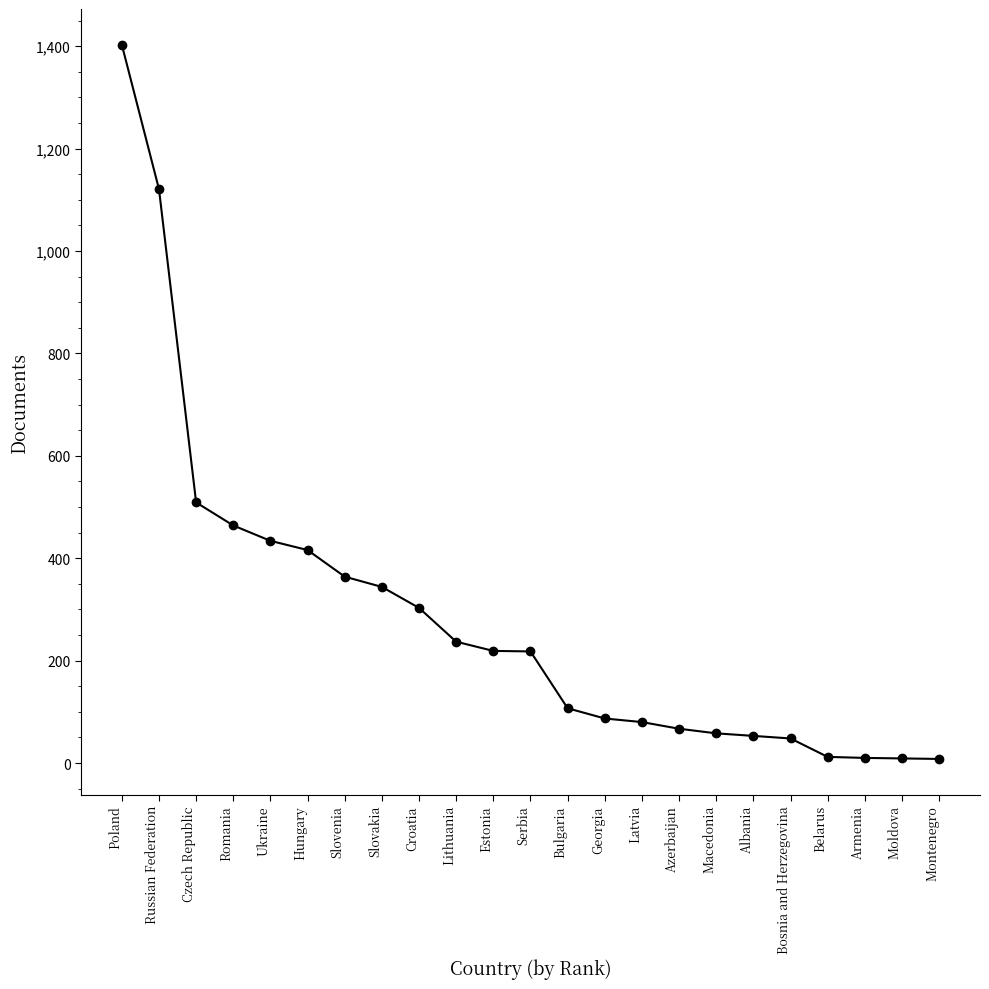

At which label is the value closest to 705?

Czech Republic